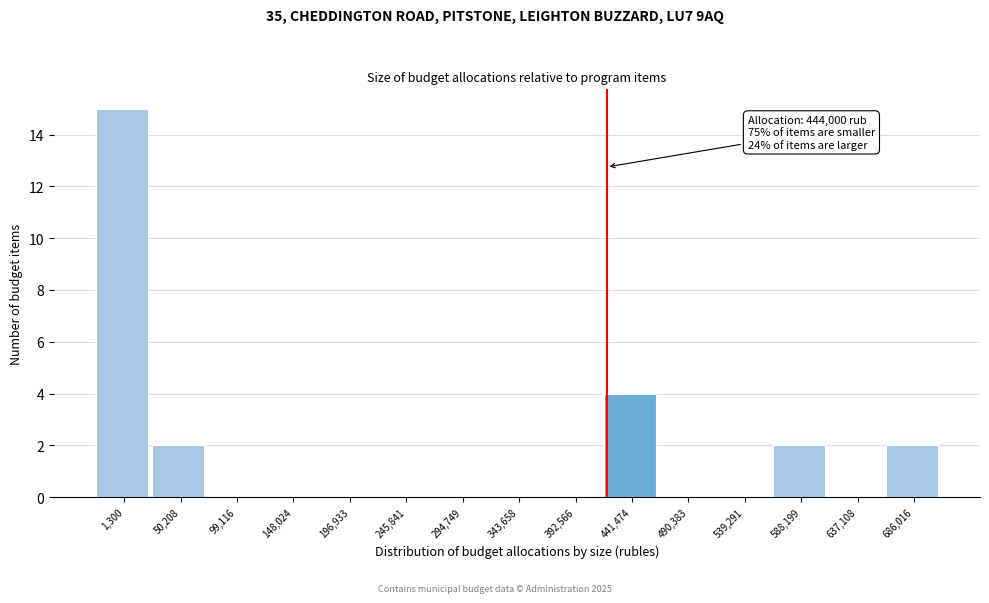

Reading left to right, list all the values displayed in this chart.

1,300=15	50,208=2	99,116=0	148,024=0	196,933=0	245,841=0	294,749=0	343,658=0	392,566=0	441,474=4	490,383=0	539,291=0	588,199=2	637,108=0	686,016=2